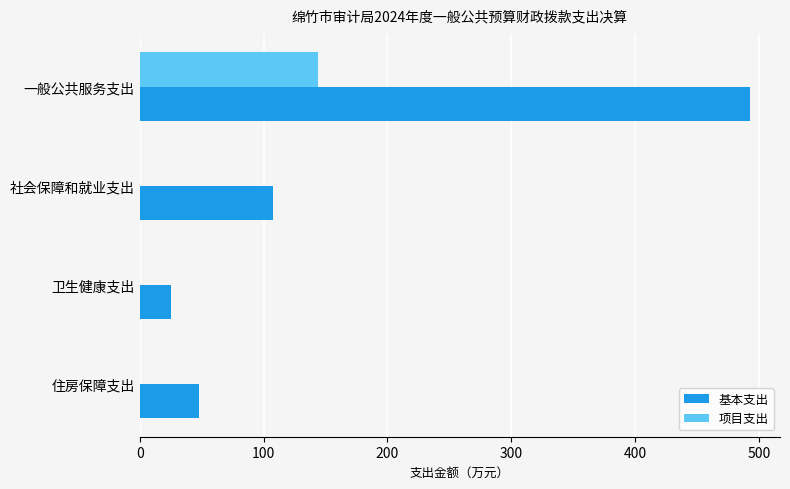

What is the greatest value displayed?

492.4